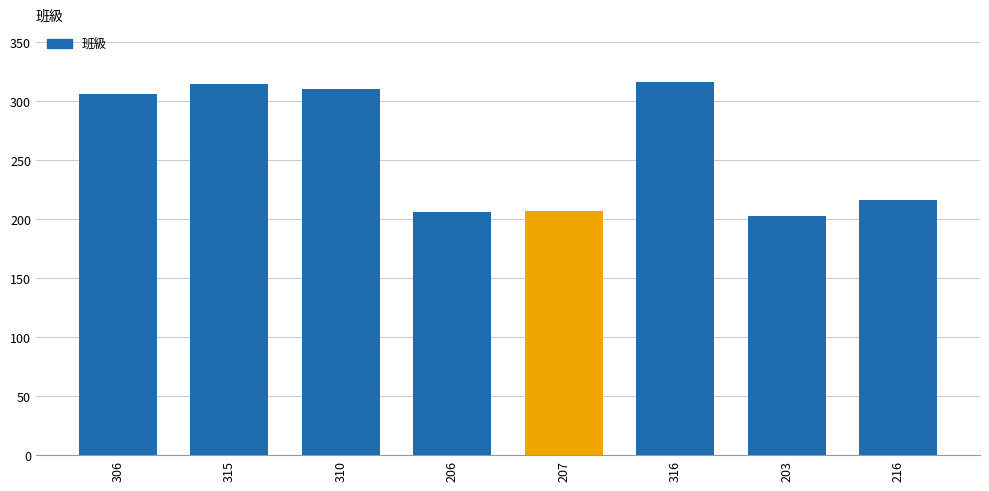

What is the sum of all values?

2079